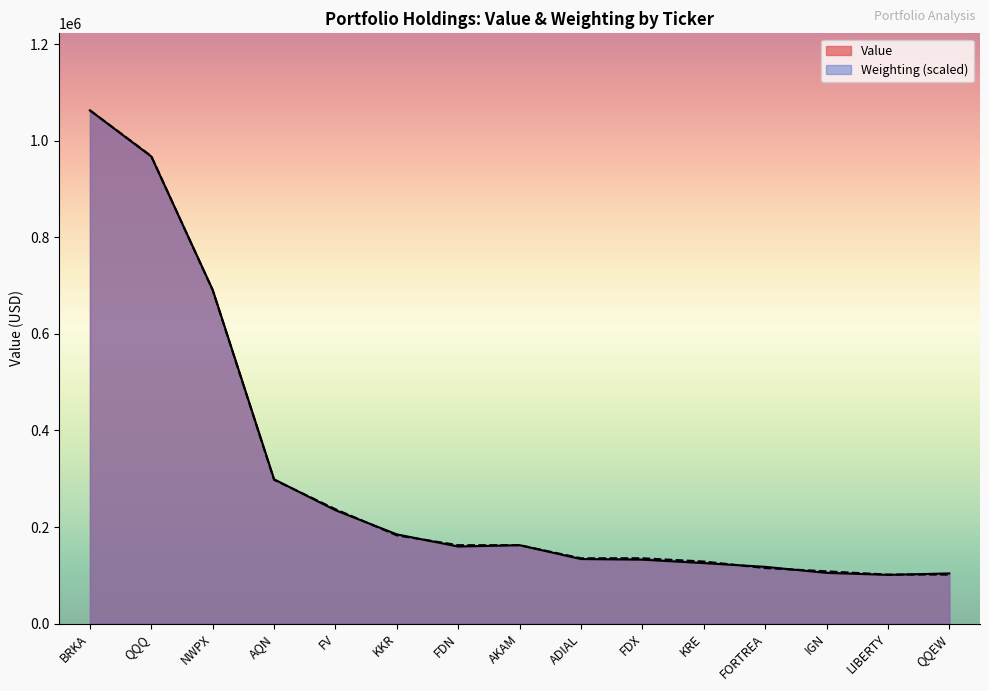

What are all the series names shown in the legend?

Value, Weighting